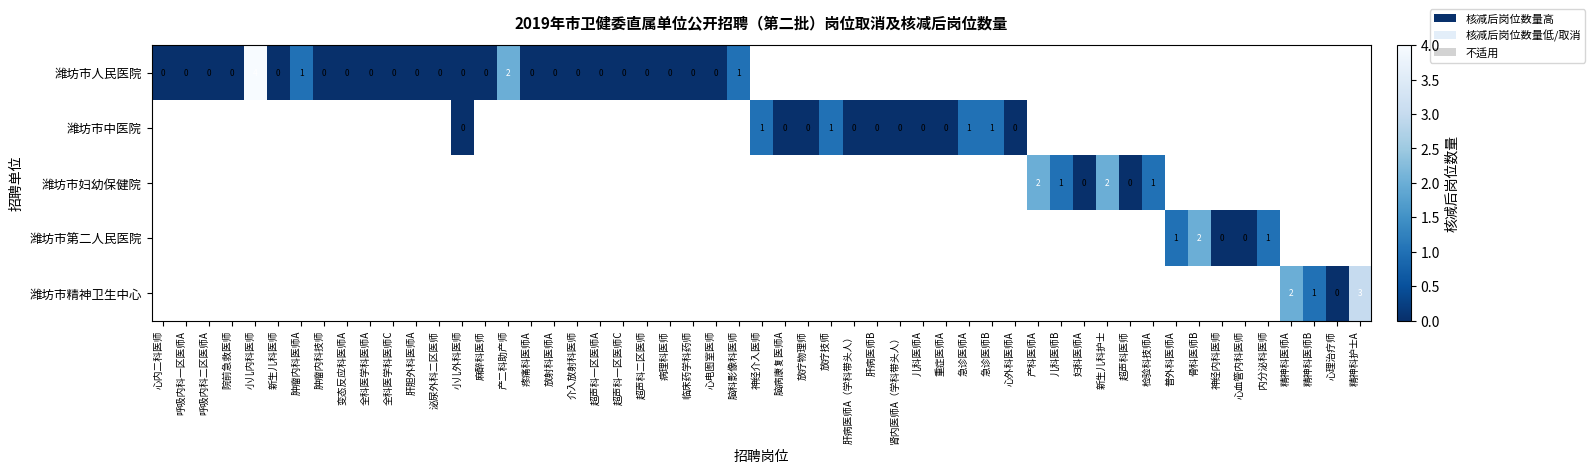

Where is 潍坊市人民医院 nearest to the value 2?

15